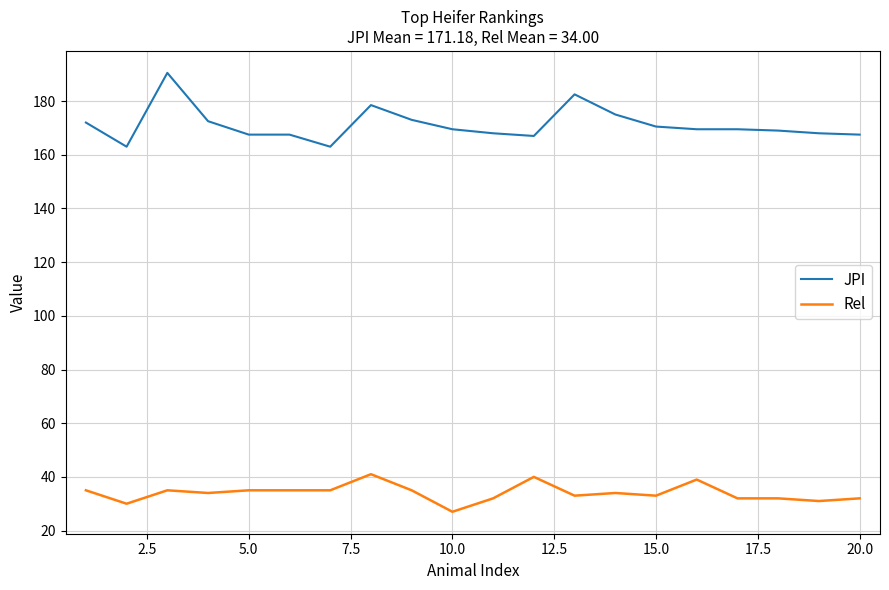

What is the difference between the maximum and minimum values in the JPI series?

27.5